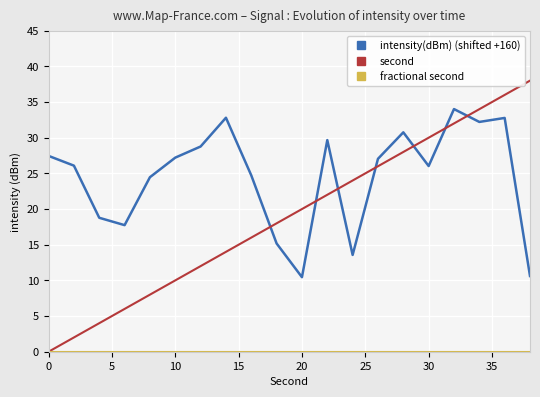

Which series has the largest total across all categories?

intensity(dBm) (shifted +160)